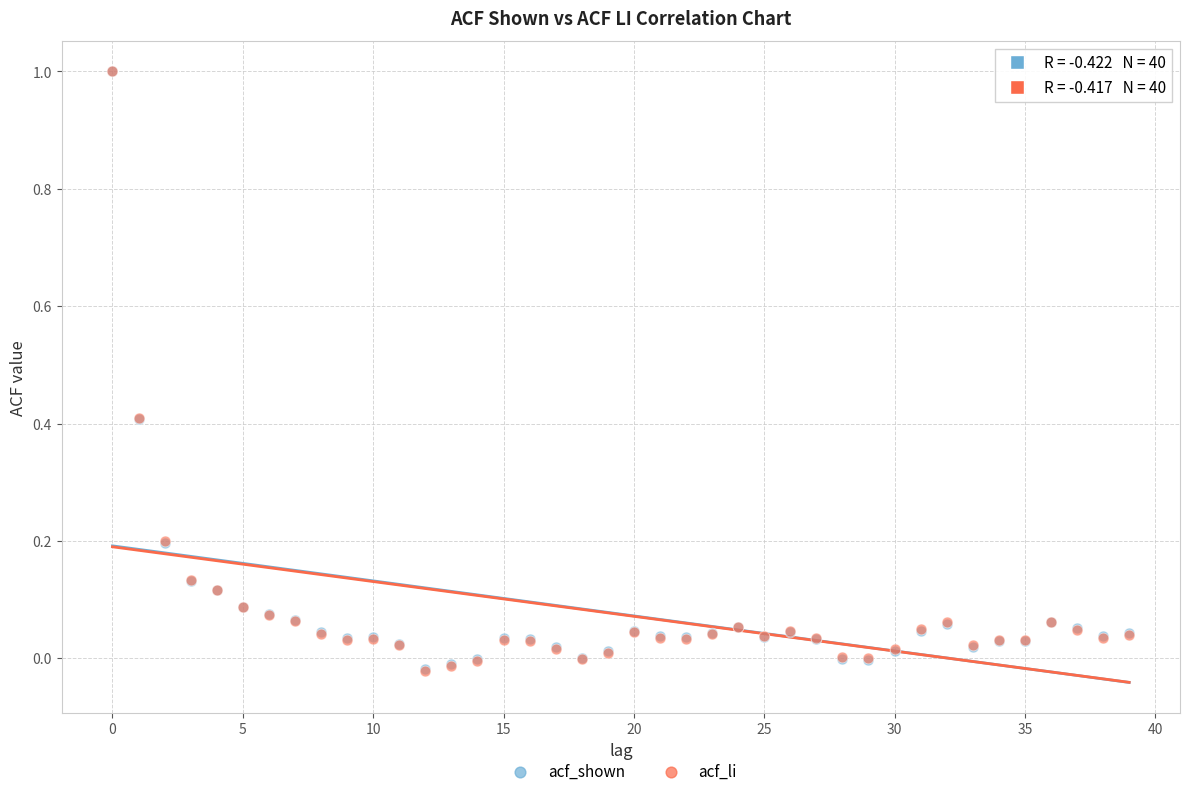

What are all the series names shown in the legend?

acf_shown, acf_li